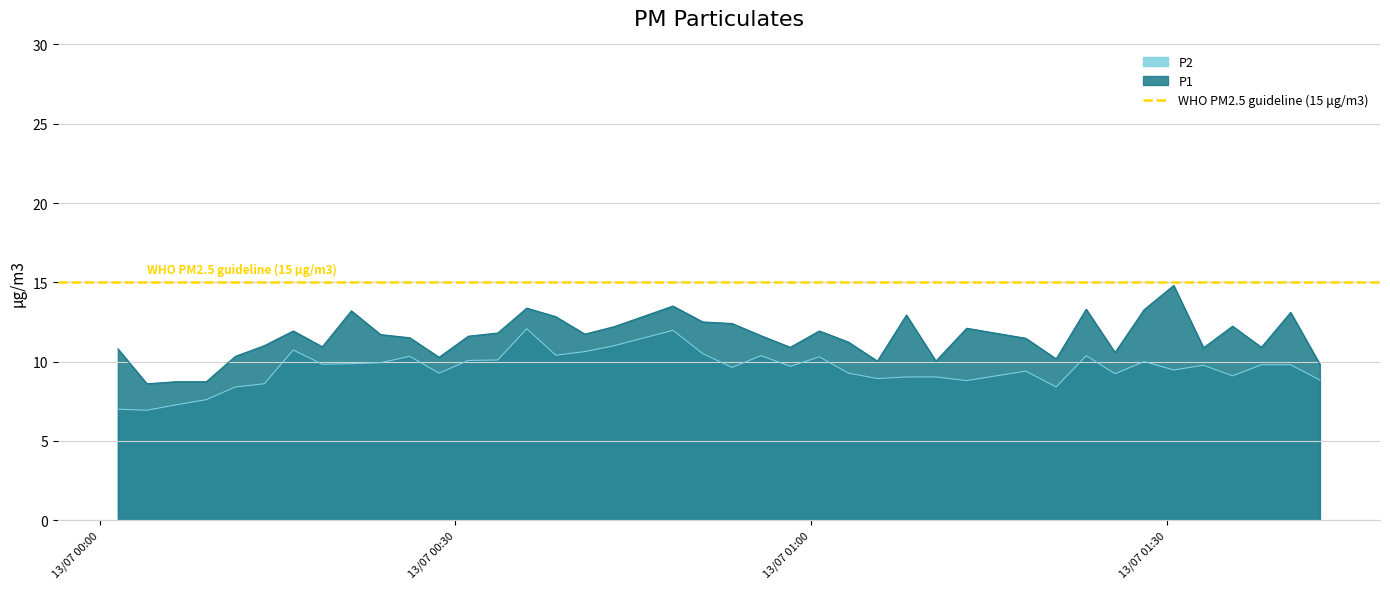

True or false: P1 and P2 intersect in this chart.

False